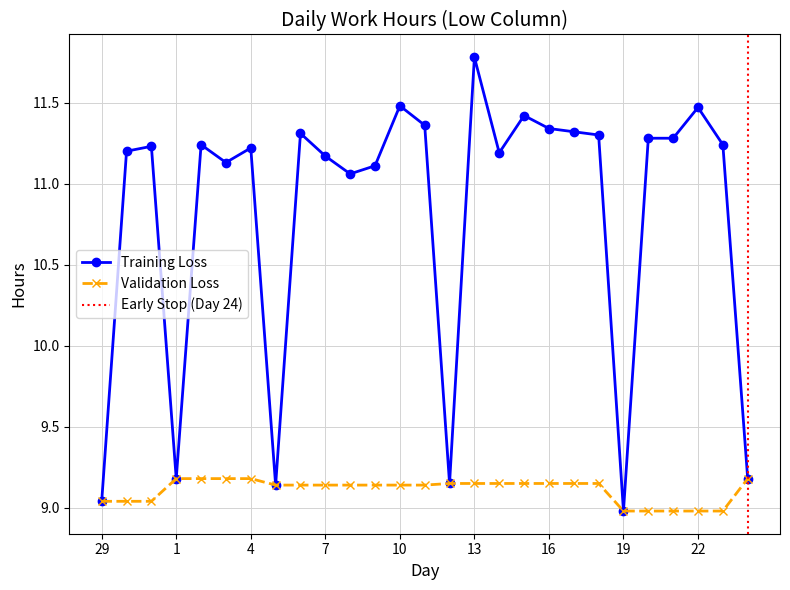

How many values in the Training Loss series are below 11?

6